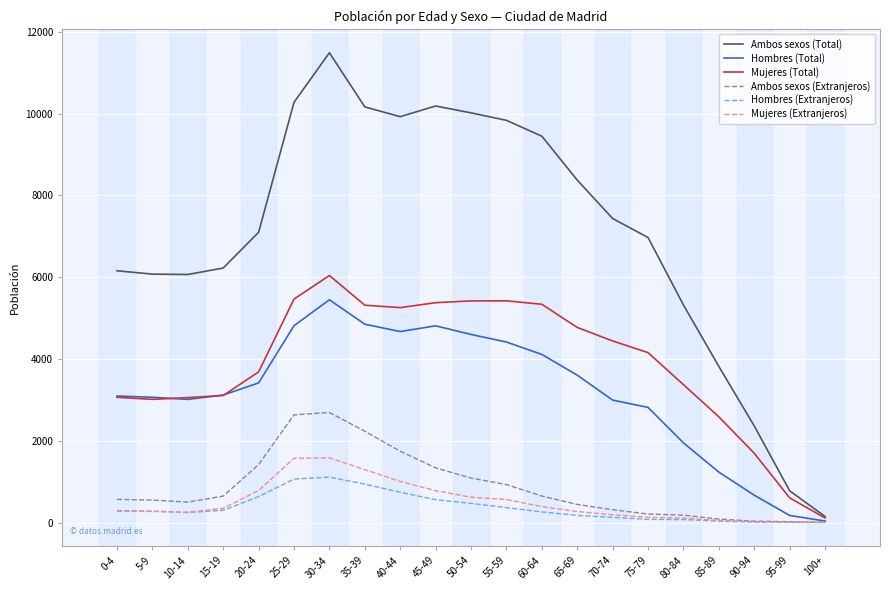

Which series changed the most between 45-49 and 95-99?

Ambos sexos (Total)